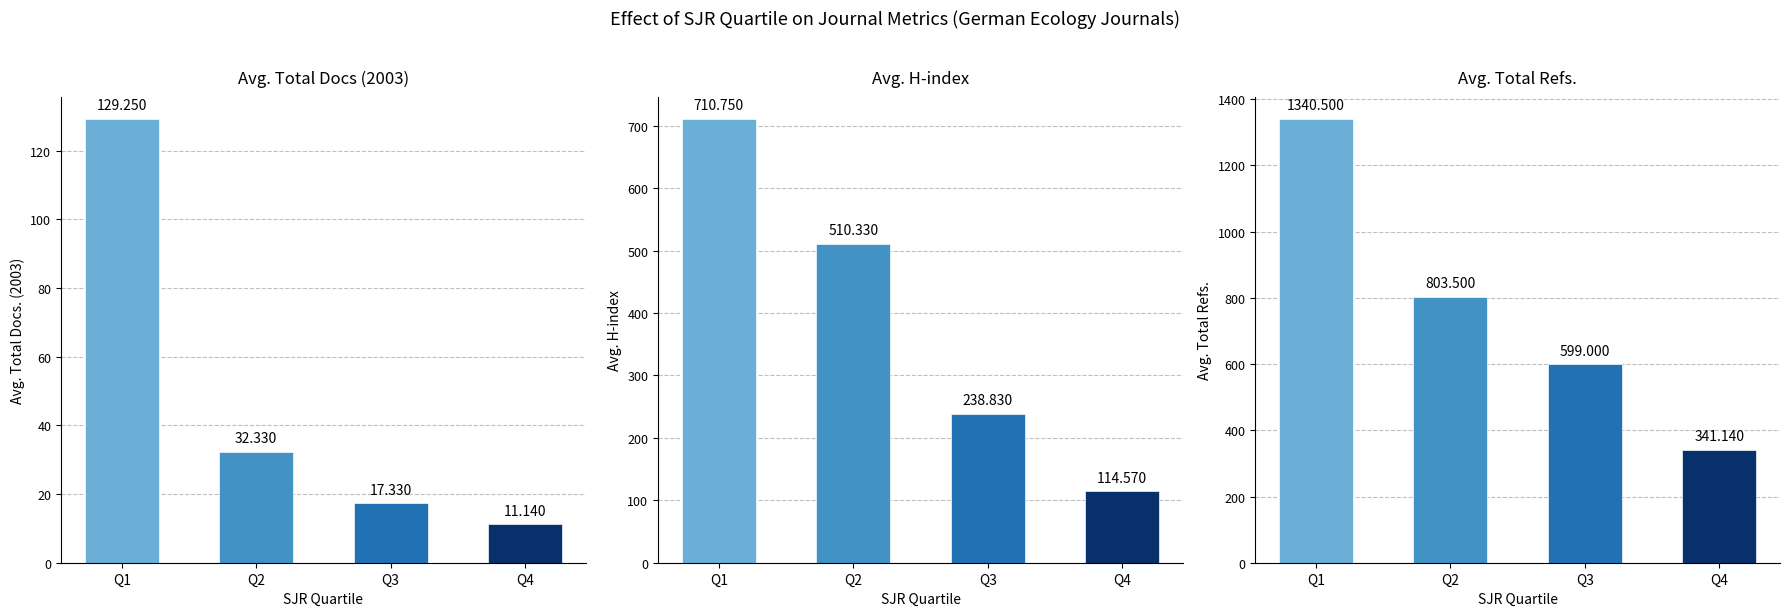

Rank the series at Q3 from lowest to highest value.

Avg. Total Docs (2003), Avg. H-index, Avg. Total Refs.